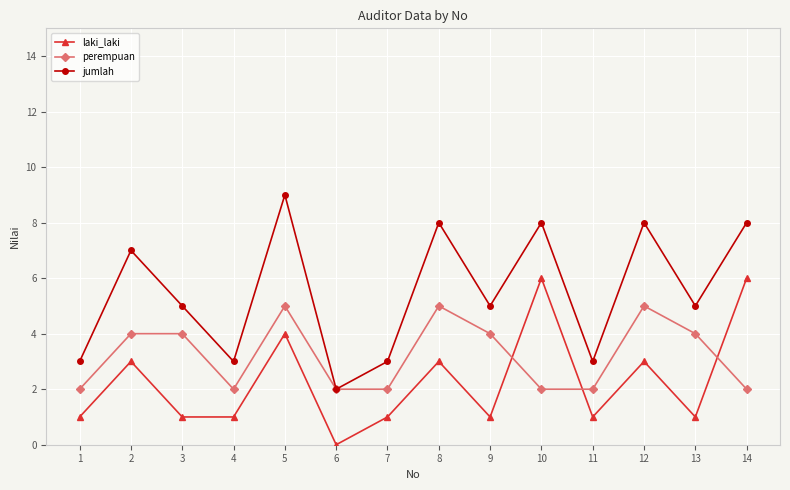

List the series in order of their overall mean, highest first.

jumlah, perempuan, laki_laki